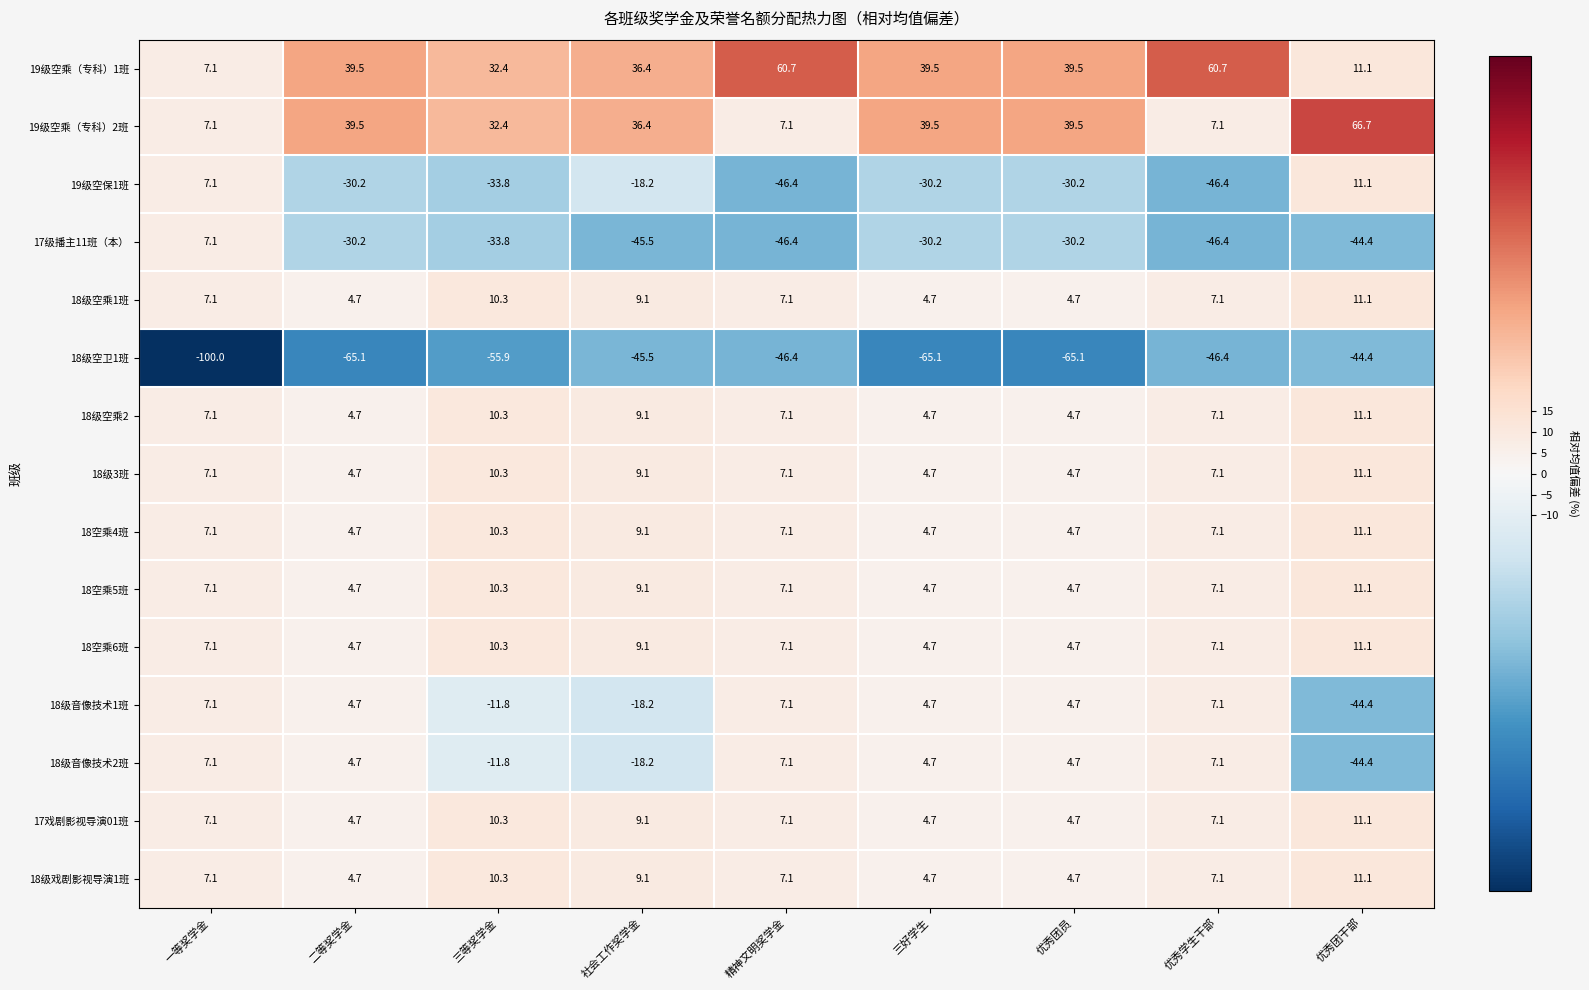

What is the average value of the 18级戏剧影视导演1班 series?

7.3